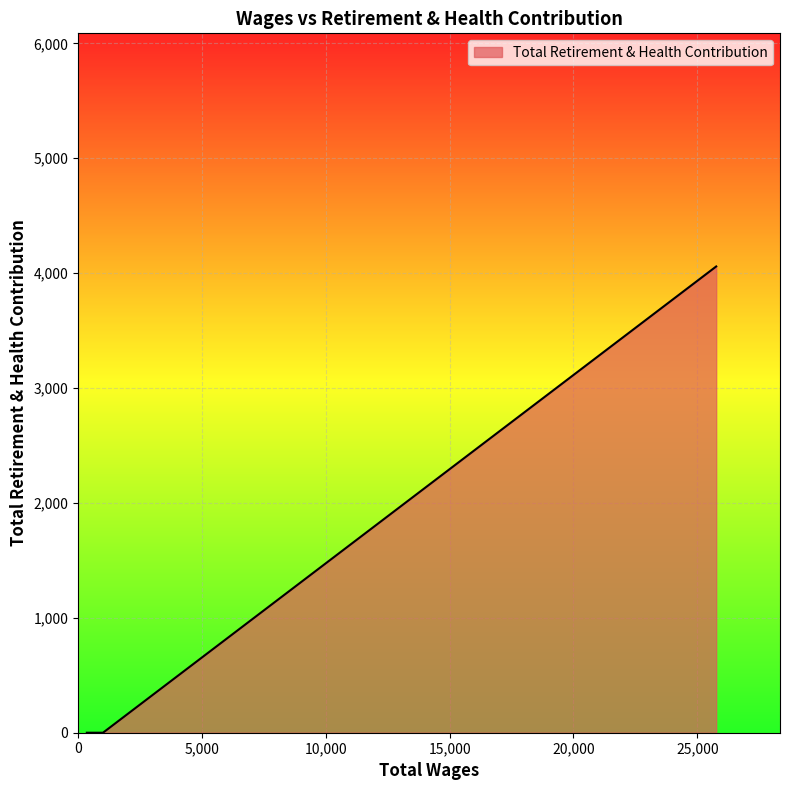

What is the difference between the maximum and minimum values?

4058